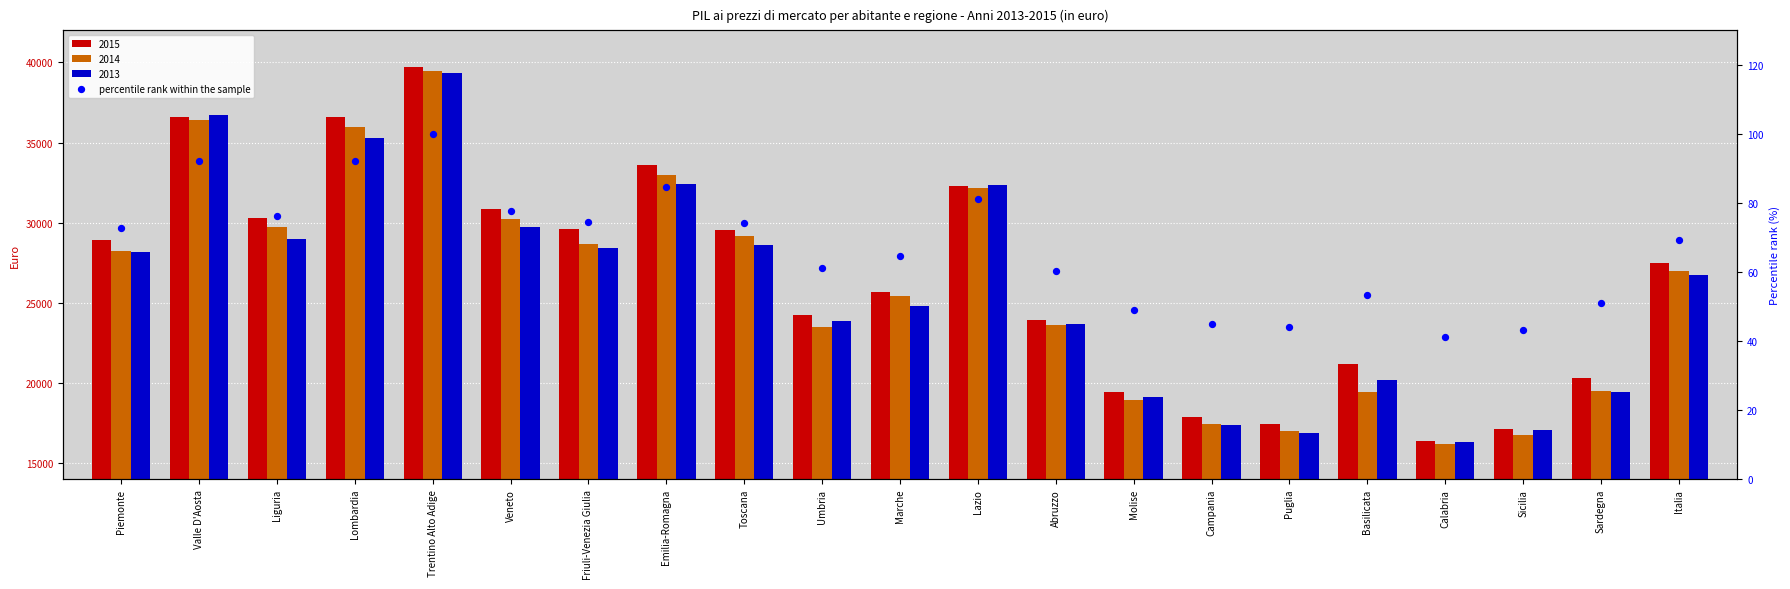

Which has a higher value, Umbria or Basilicata?

Umbria